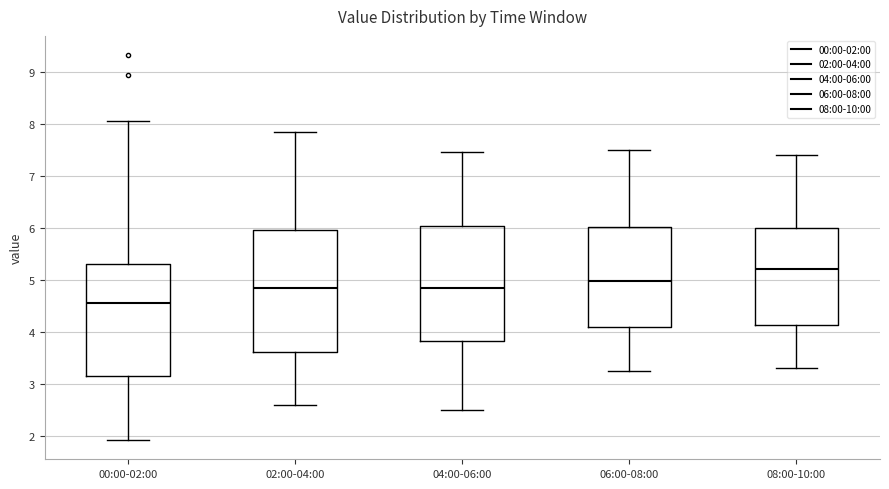

Where does the lower whisker of the box for 04:00-06:00 end on the y-axis? The values are not printed on the chart, so give them approximately, as read against the axis.

2.5